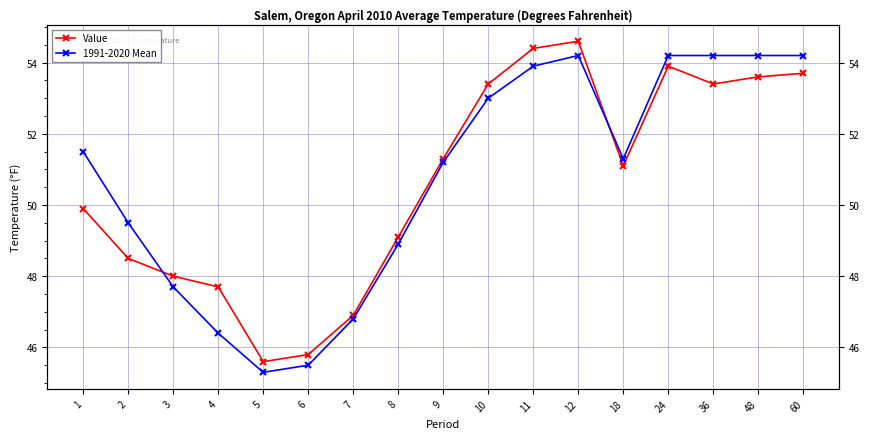

What is the lowest value of the Value series?

45.6